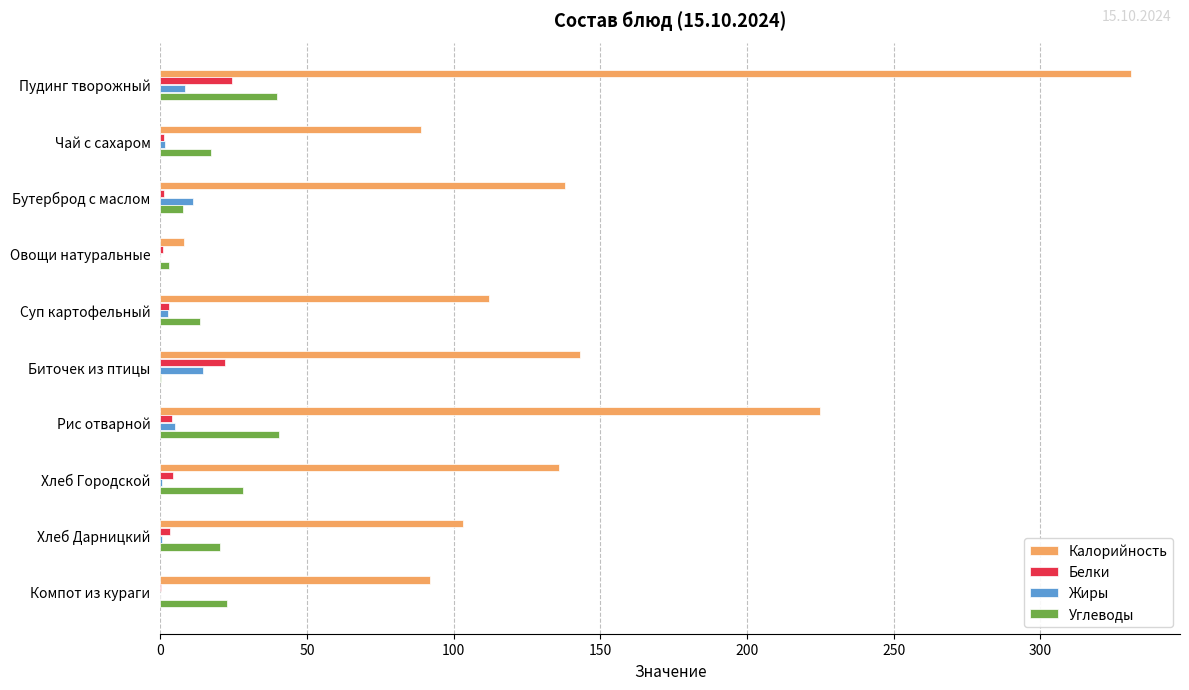

What are all the series names shown in the legend?

Калорийность, Белки, Жиры, Углеводы